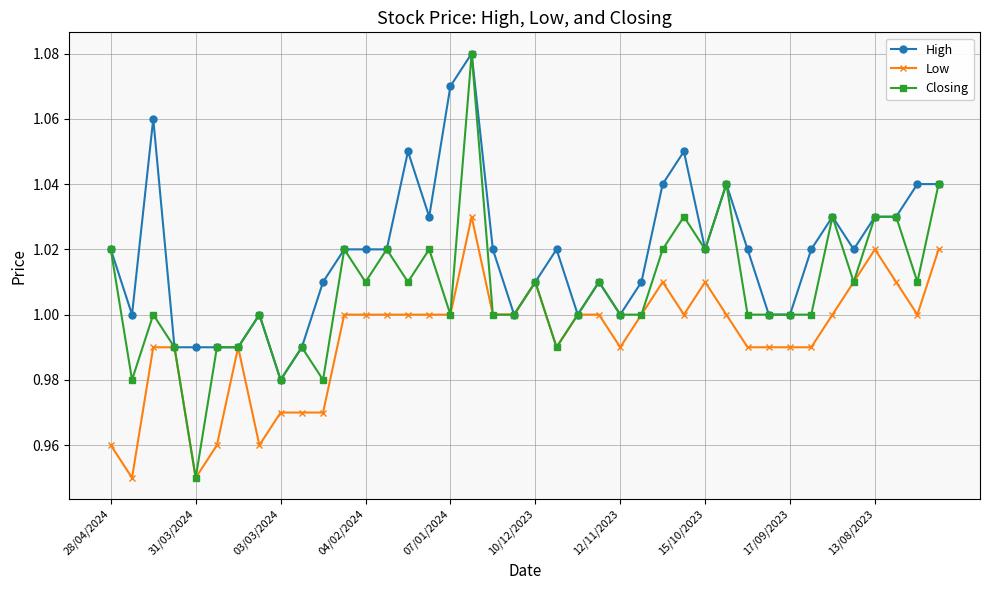

List the series in order of their overall mean, highest first.

High, Closing, Low